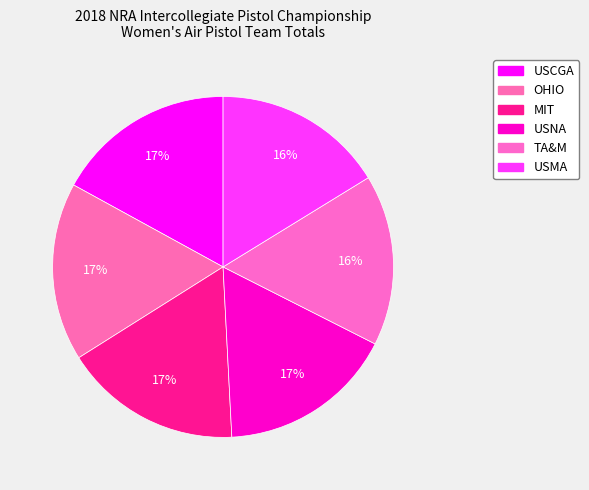

Which category has the smallest portion of the pie?

TA&M